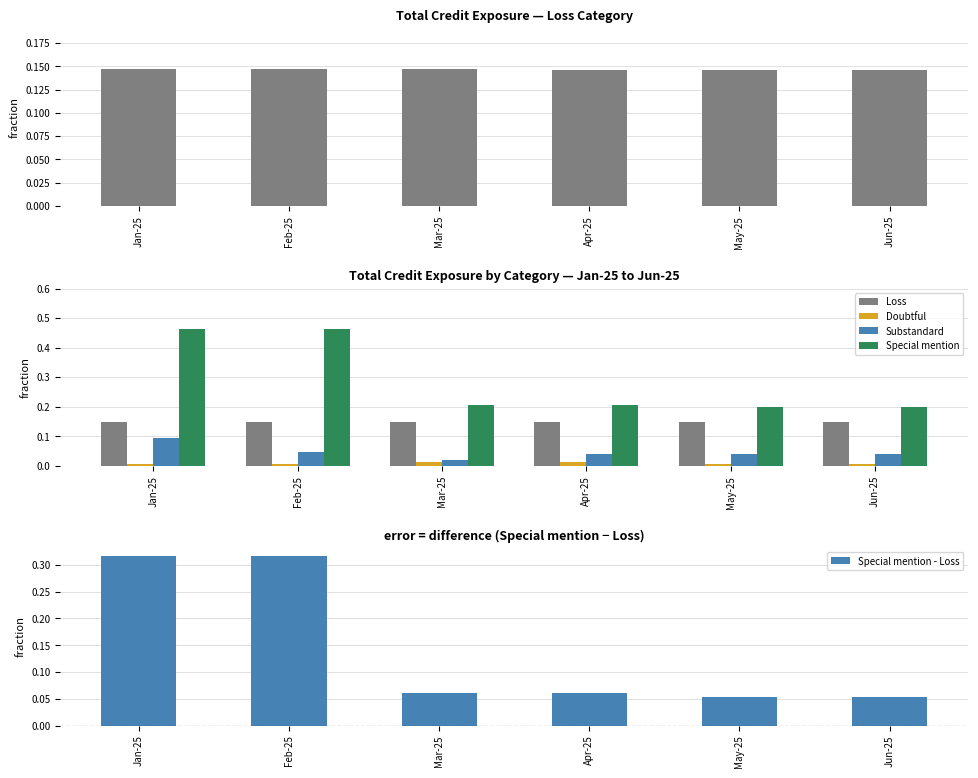

What is the difference between the second highest and minimum values in the Special mention series?

0.3